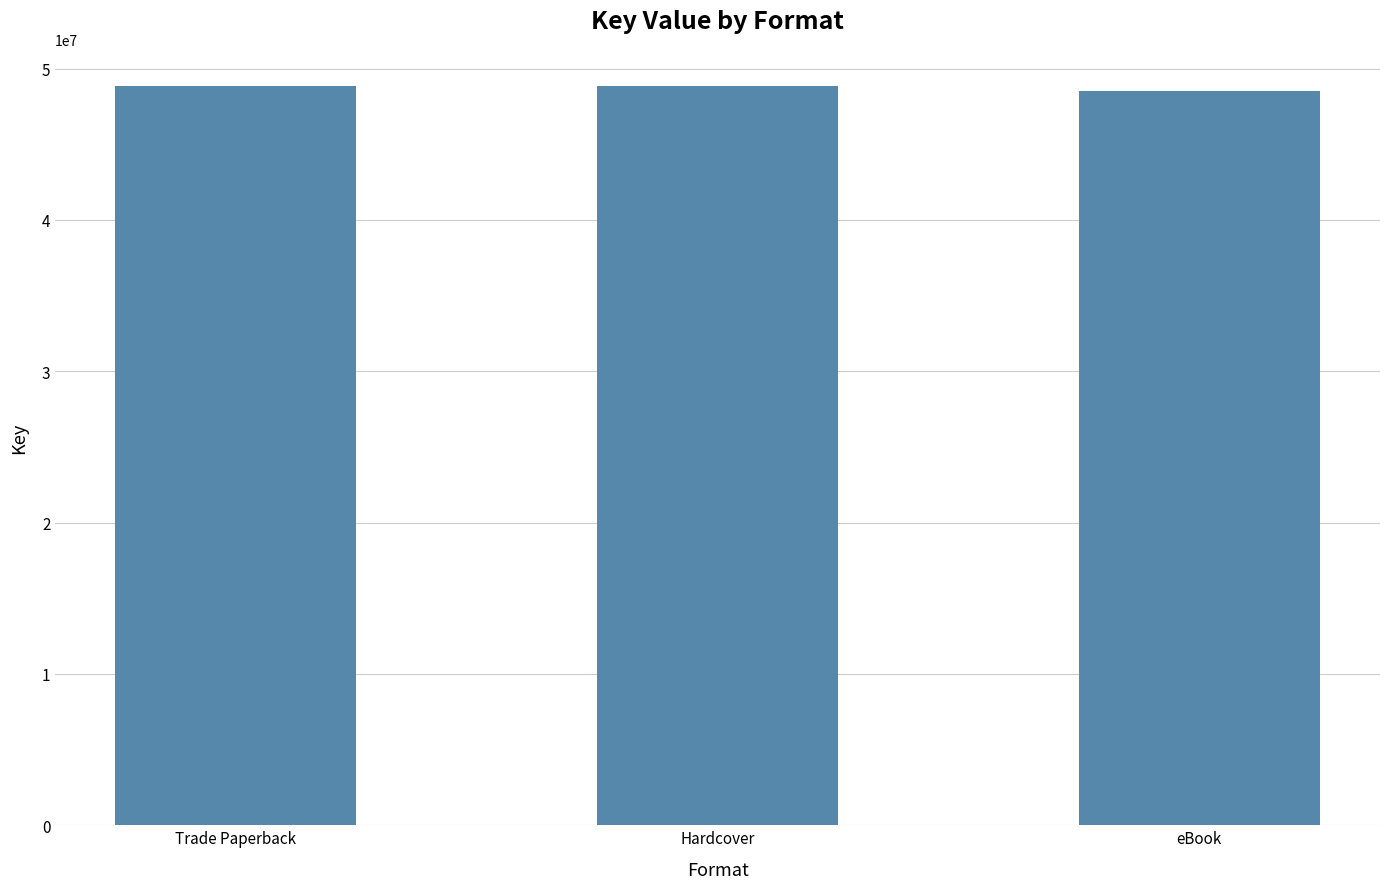

What is the smallest value displayed?

48551525